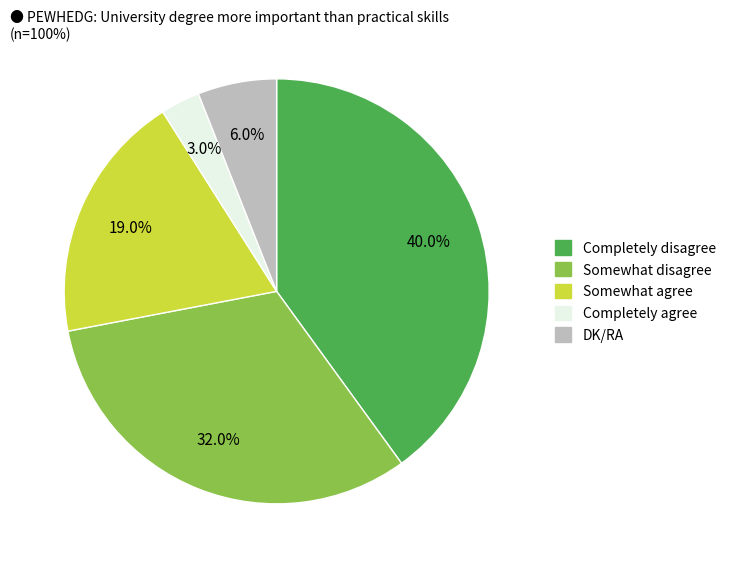

To the nearest percent, what is the difference between the largest and smallest slice percentages?

37%